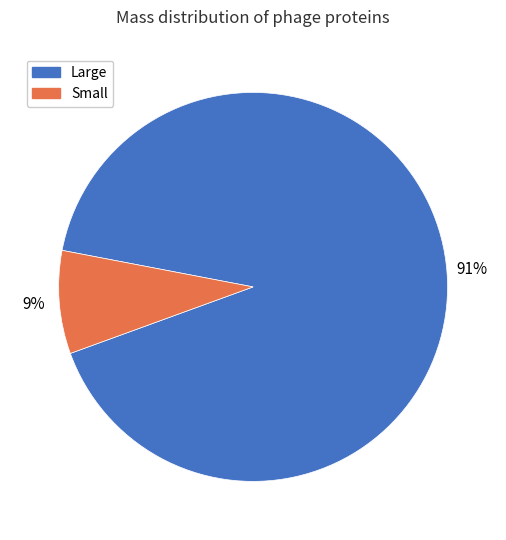

What is the smallest slice in the pie chart?

Small